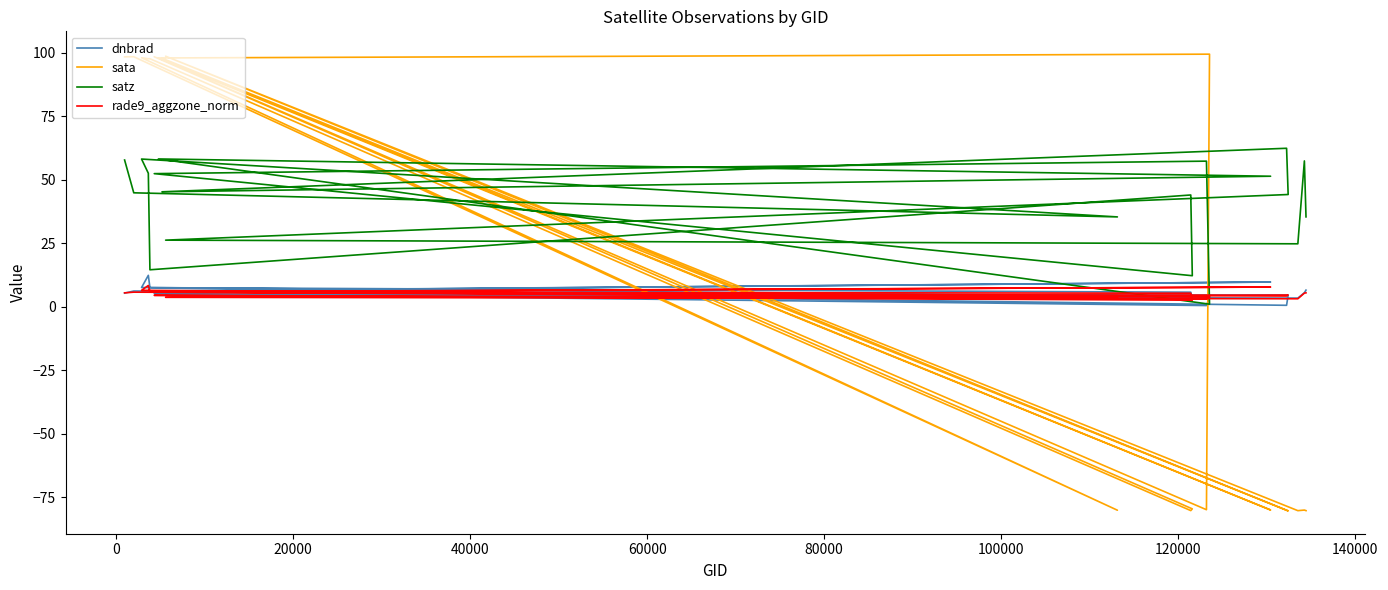

How many data points in sata are less than 97?

10